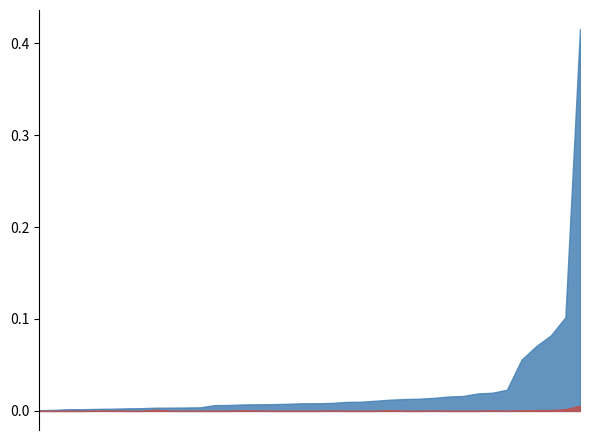

List the series in order of their peak value, lowest first.

Active, Concluded